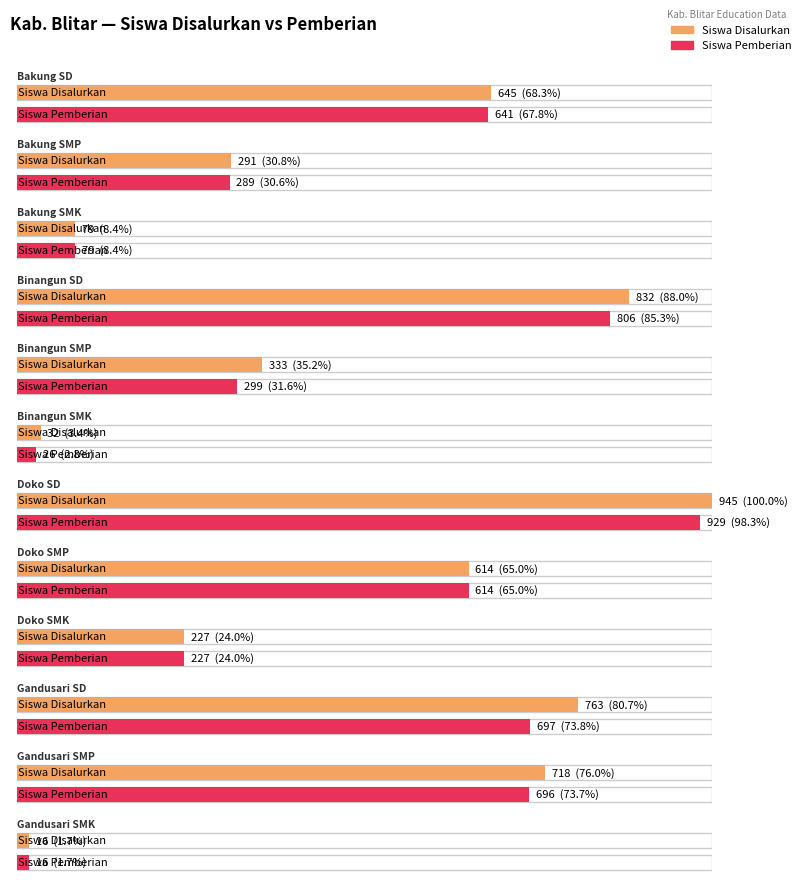

Is it true that Siswa Pemberian equals 1480 at Doko SD?

False